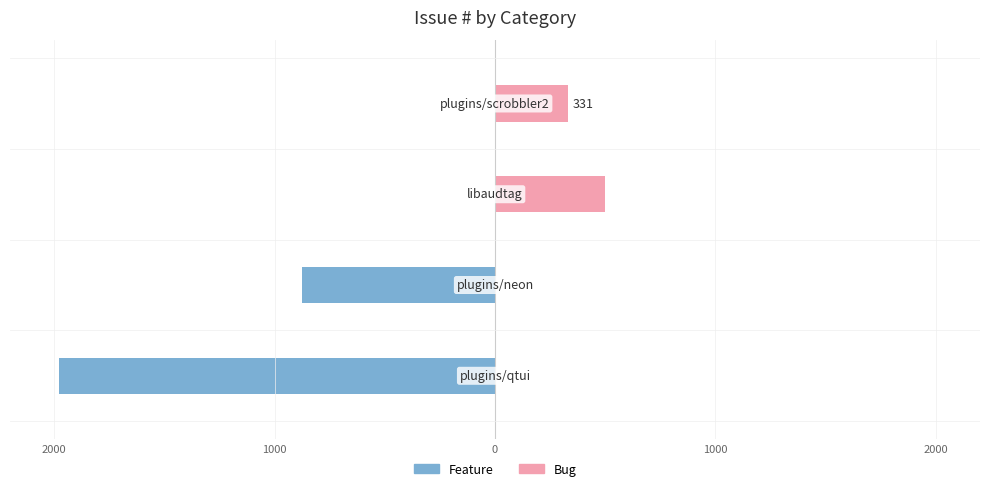

Which series has the largest total across all categories?

Bug